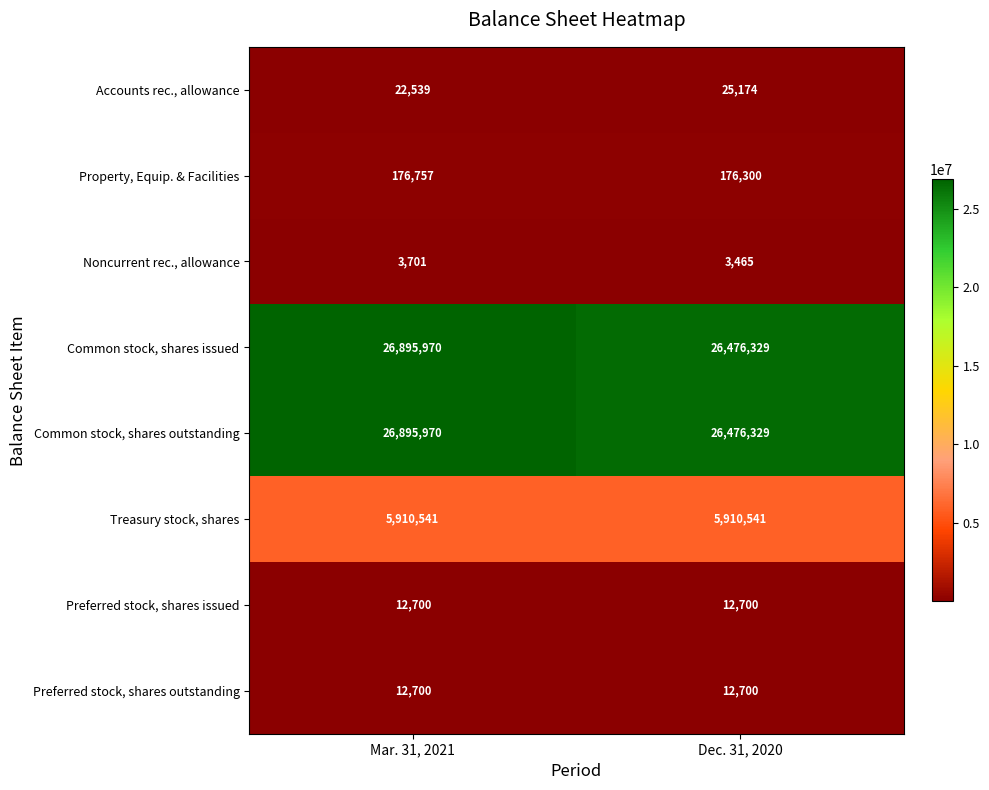

What is the sum of all Property, Equip. & Facilities values?

353057